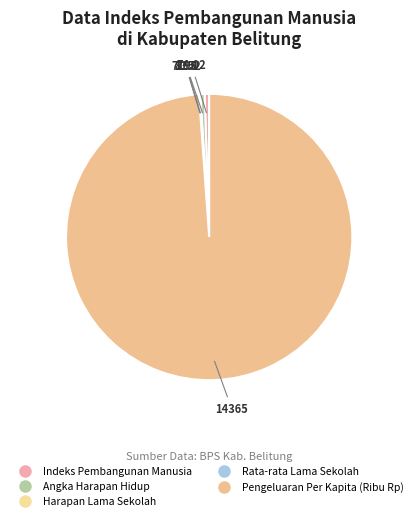

How many slices are in this pie chart?

5